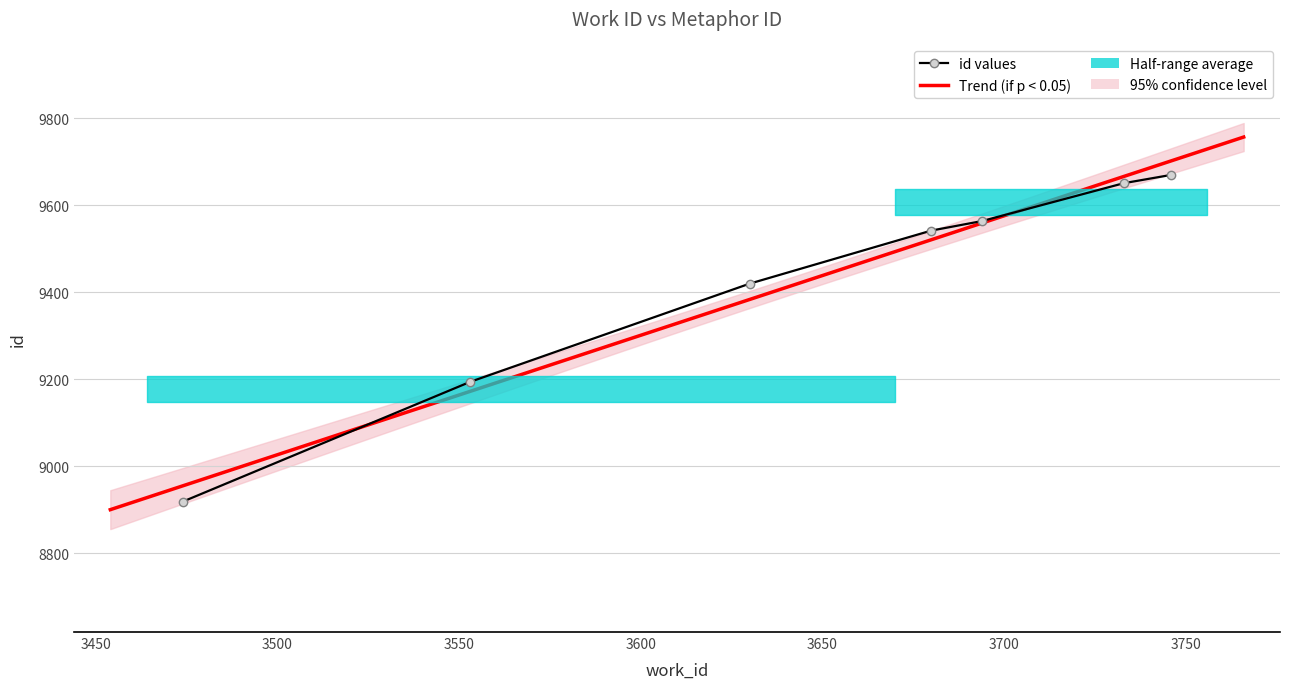

True or false: the data has more than 2 interior local peaks.

False